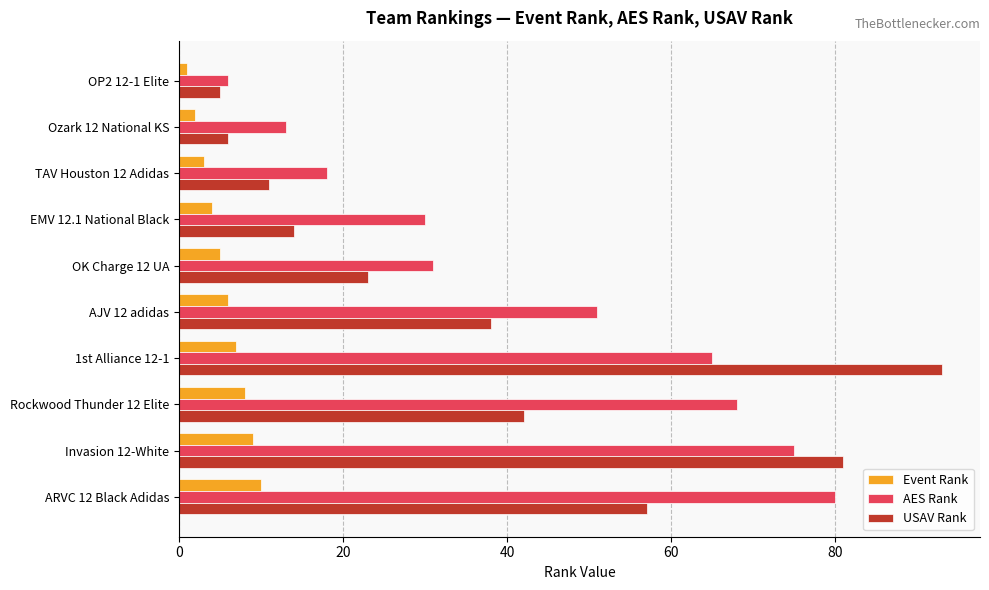

What is the spread (max minus min) of values at Ozark 12 National KS?

11